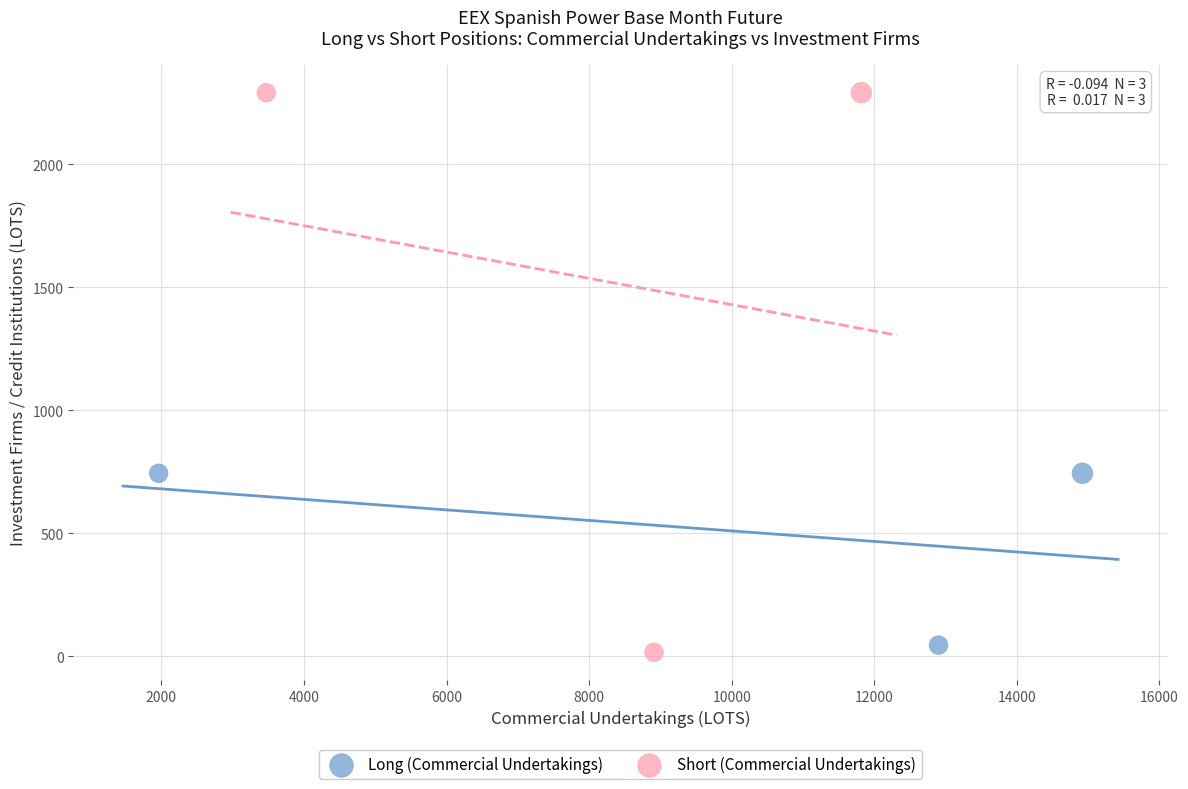

Which series has the largest Y range (max minus min)?

Short (Commercial Undertakings)